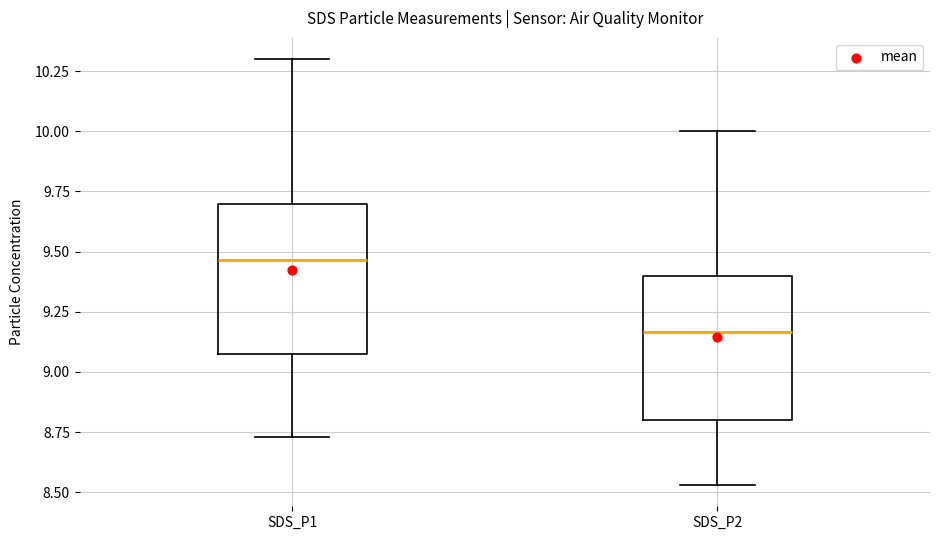

Which box's median line is the lowest?

SDS_P2